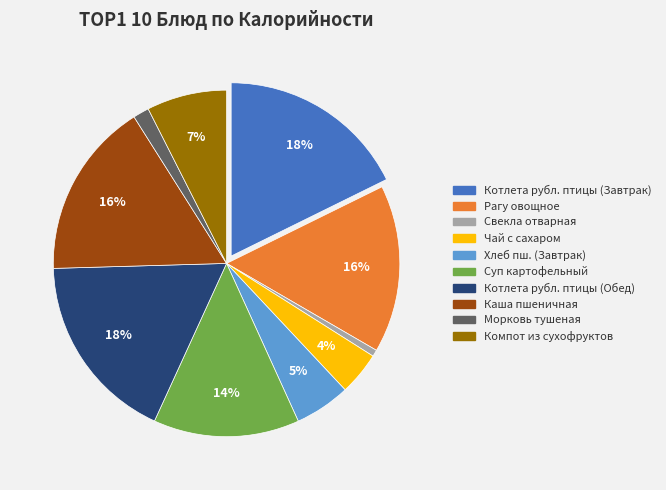

To the nearest percent, what is the difference between the largest and smallest slice percentages?

17%